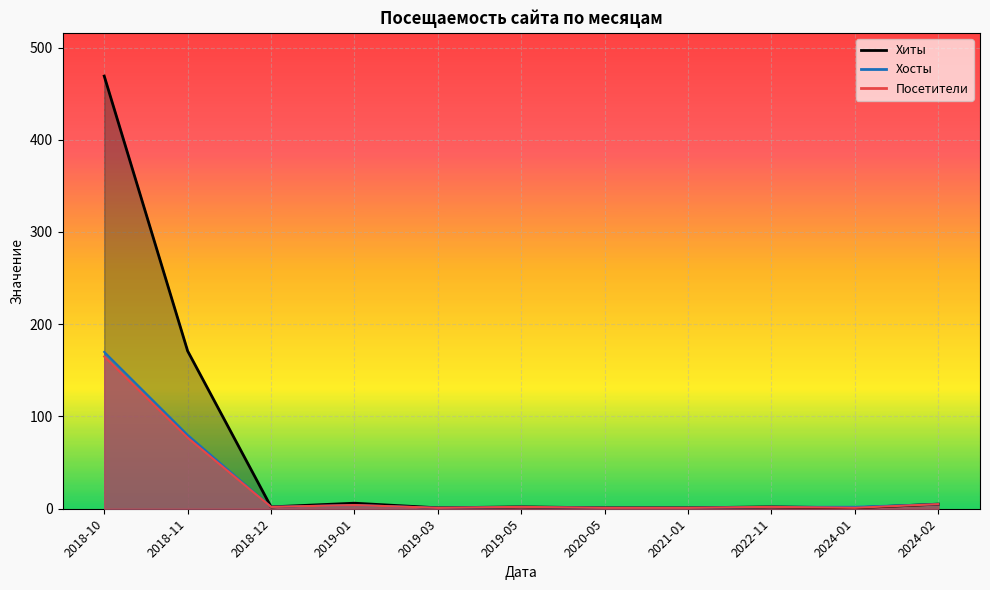

Is it true that Посетители equals 1 at 2024-01?

True